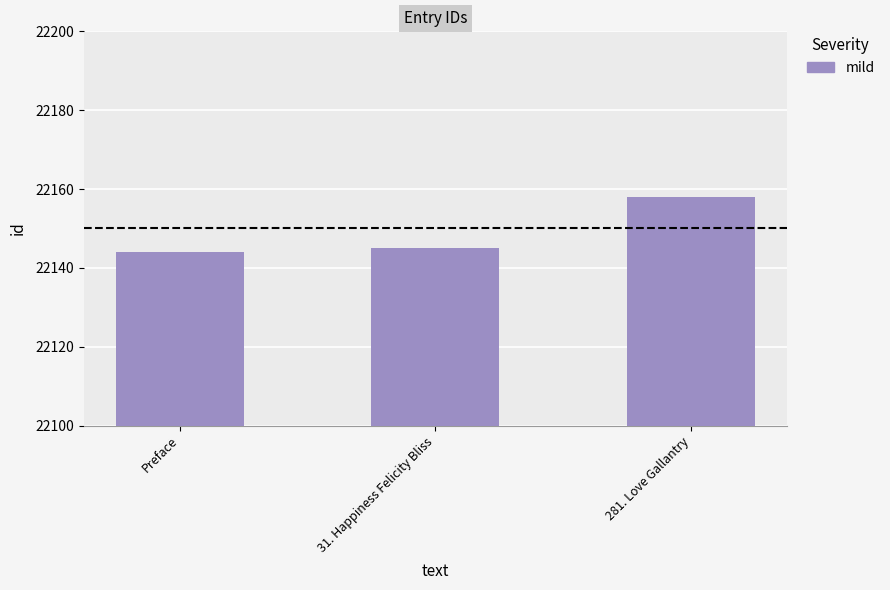

List the labels in order of value, smallest first.

Preface, 31. Happiness Felicity Bliss, 281. Love Gallantry